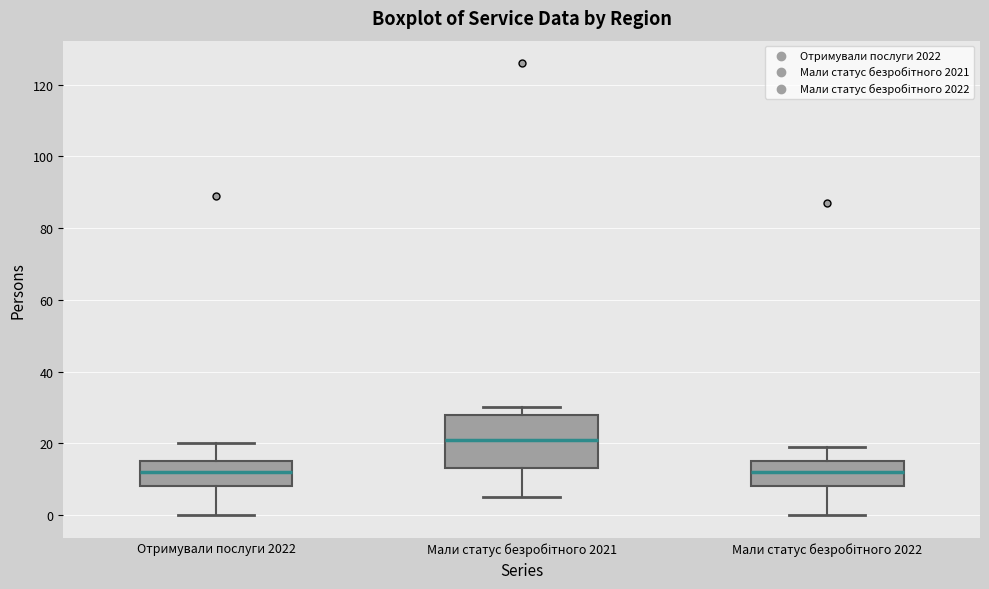

Reading left to right, transcribe this box plot: for each box, give where its median line is, the range the box spans, and where its two whiskers end, as read against the y-axis. The values are not printed on the chart, so give them approximately, as read against the axis.

Отримували послуги 2022: median 12, box 8 to 16, whiskers 0 to 20
Мали статус безробітного 2021: median 22, box 14 to 28, whiskers 6 to 30
Мали статус безробітного 2022: median 12, box 8 to 16, whiskers 0 to 20